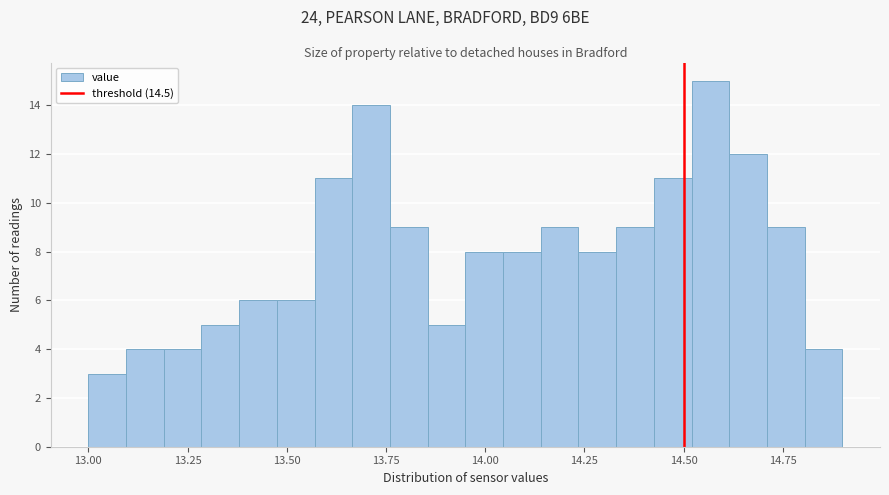

Read against the x-axis, roughly where is the centre of the tallest bar?

14.55